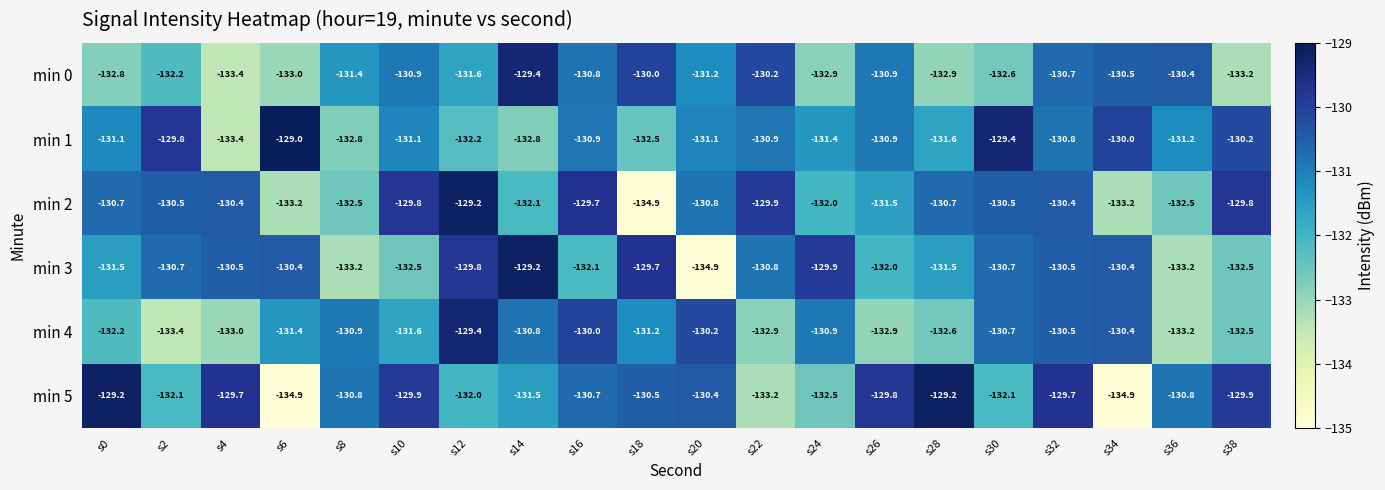

Which series changed the most between s0 and s16?

min 4